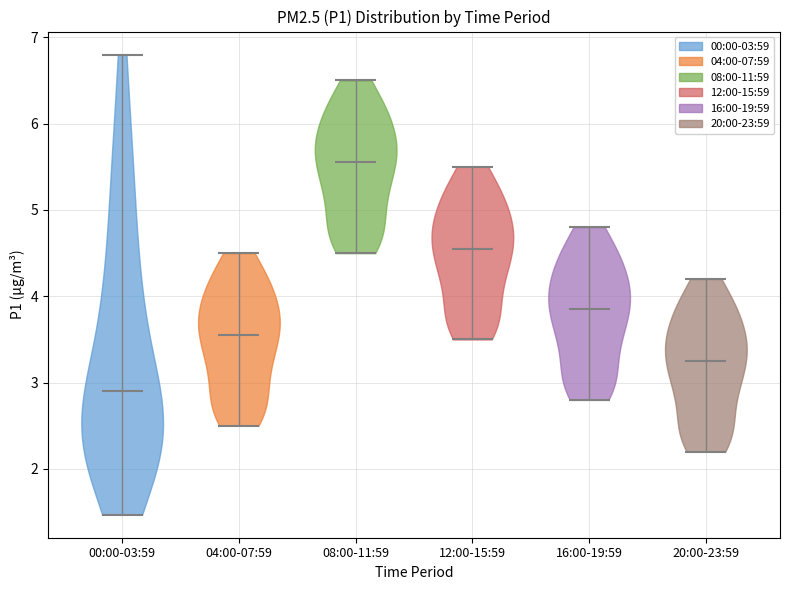

Which violin has the highest median line?

08:00-11:59